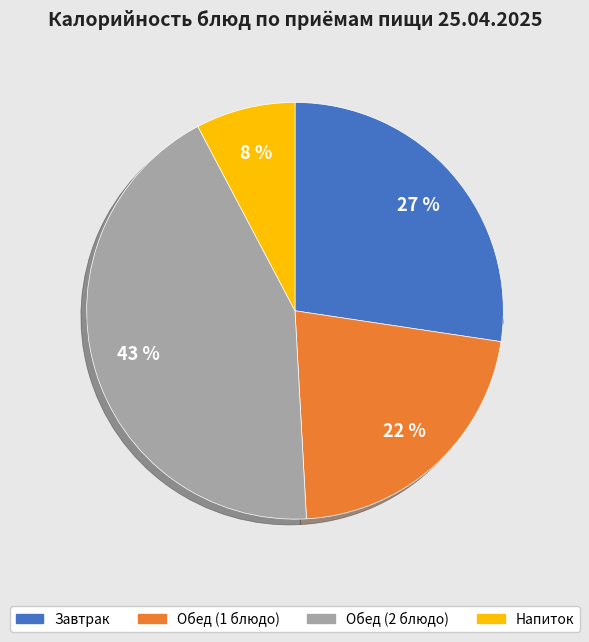

To the nearest percent, what portion does Завтрак represent?

27%